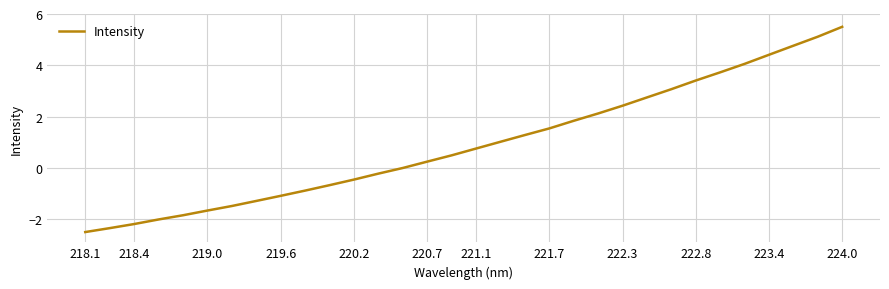

What is the difference between the maximum and minimum values?

8.0